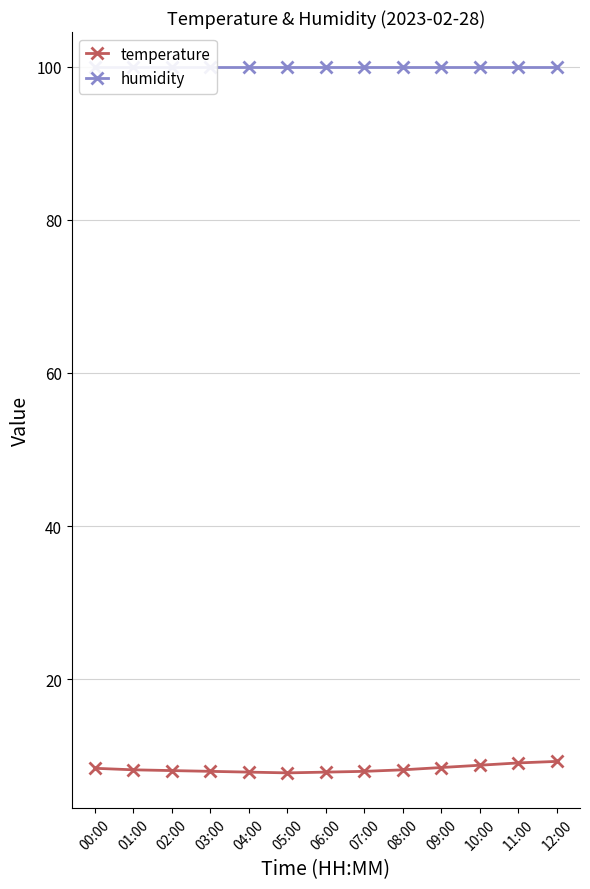

True or false: humidity has more than 0 points higher than both neighbors.

False